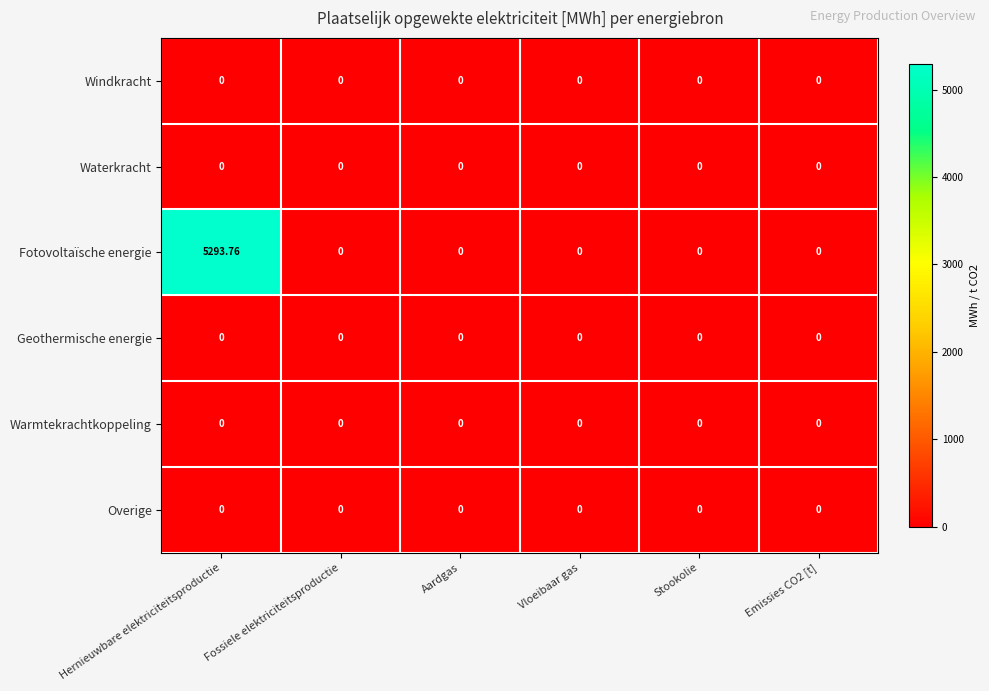

At which category is the sum across all series the highest?

Hernieuwbare elektriciteitsproductie